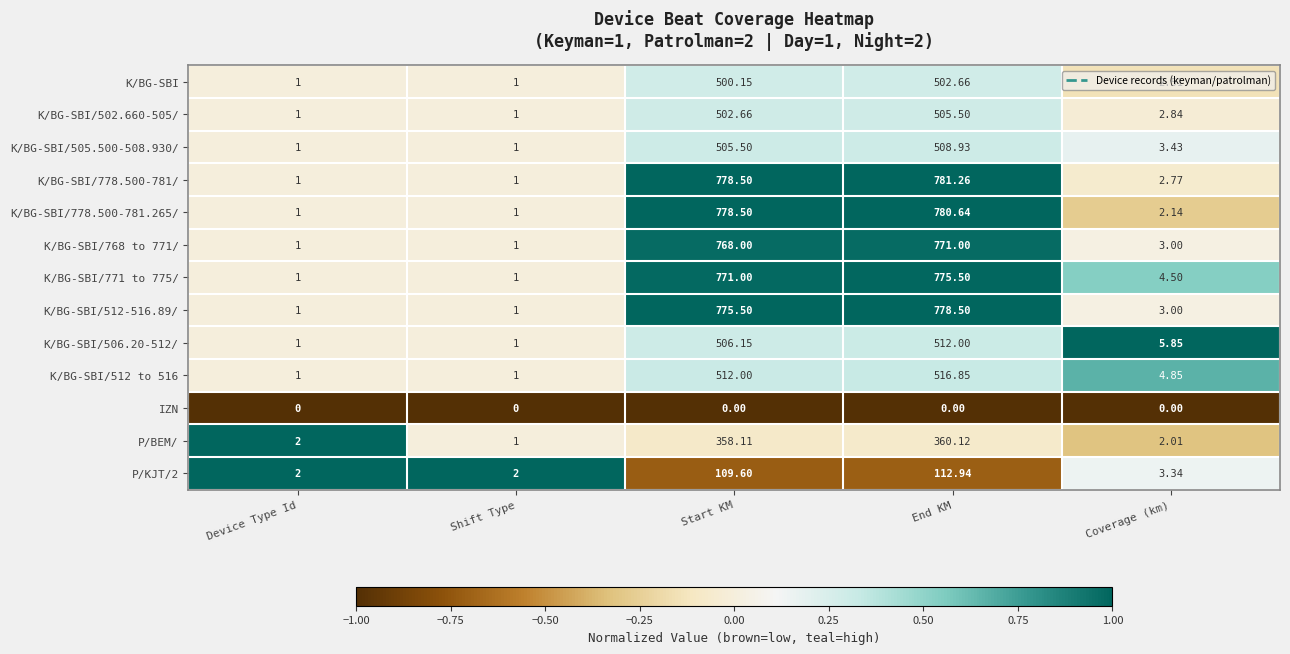

At which label does K/BG-SBI/768 to 771/ reach its peak?

End KM